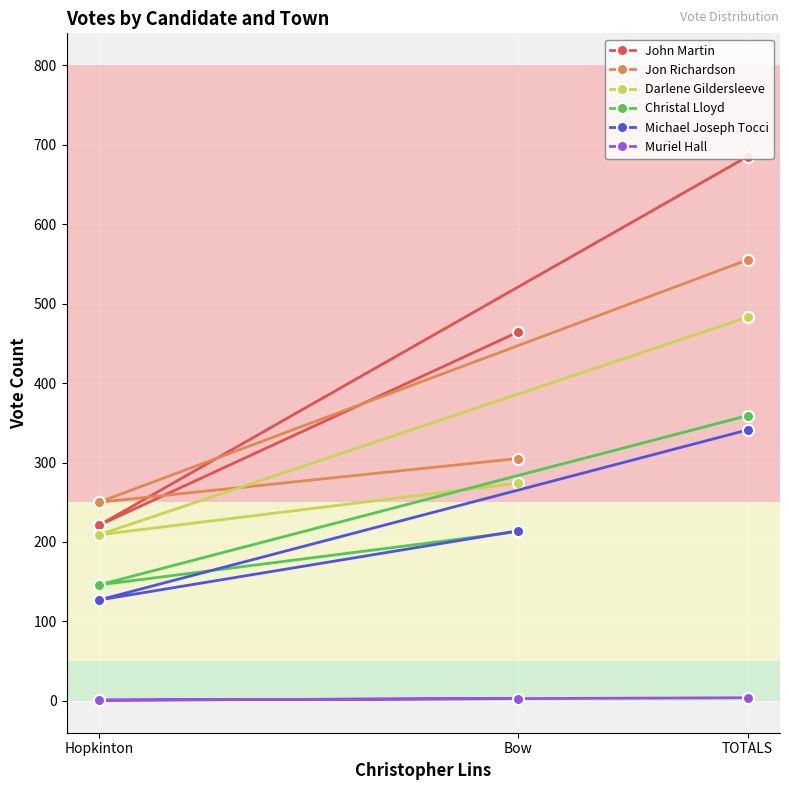

At which category does the chart reach its peak across all series?

TOTALS